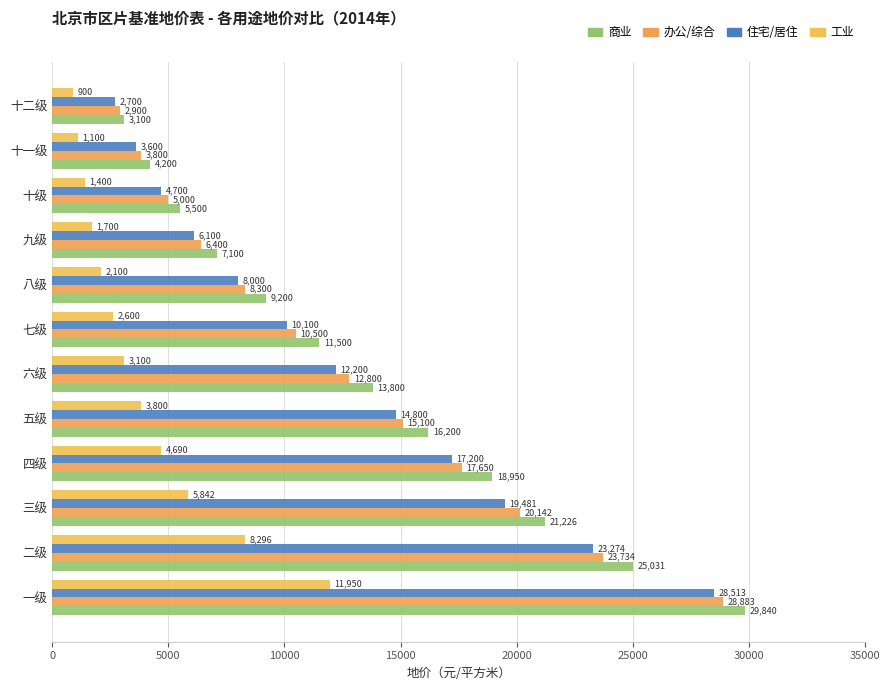

Where is 工业 nearest to the value 6425?

三级